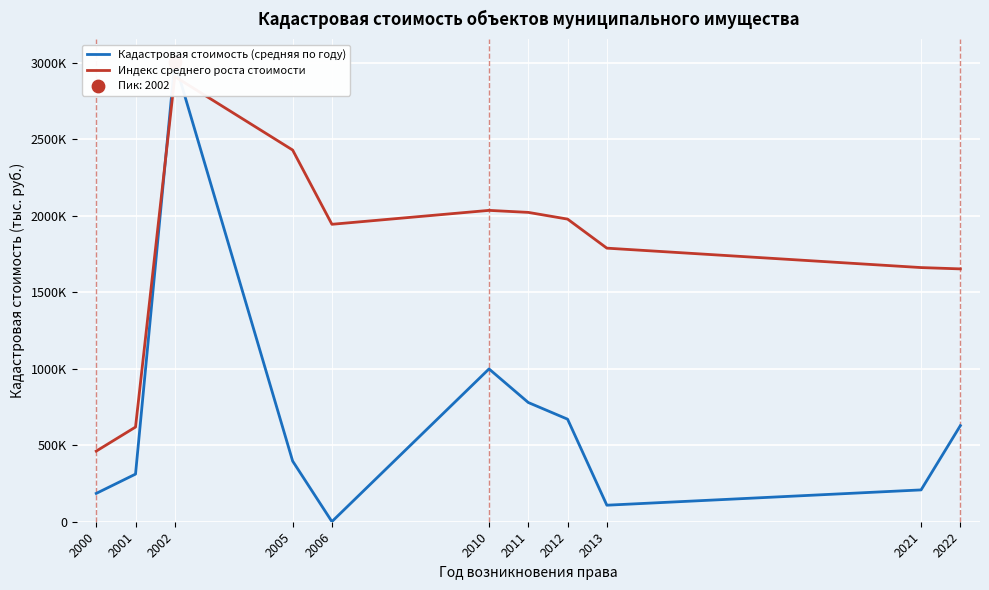

Is the value of Индекс среднего роста стоимости at 2022 greater than the value of Кадастровая стоимость (средняя по году) at 2012?

Yes